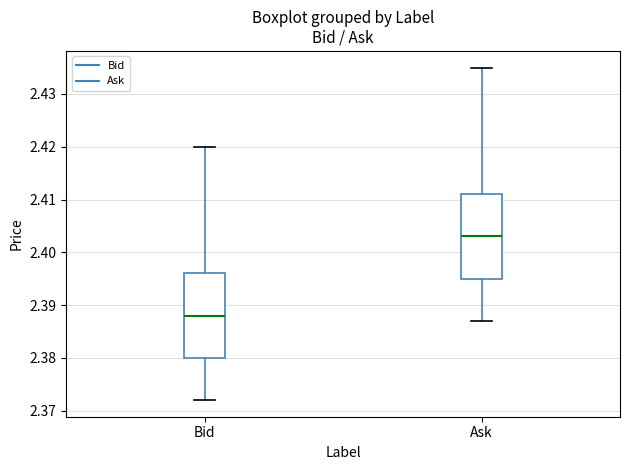

Where is the lower edge of the box for Bid on the y-axis? The values are not printed on the chart, so give them approximately, as read against the axis.

2.380